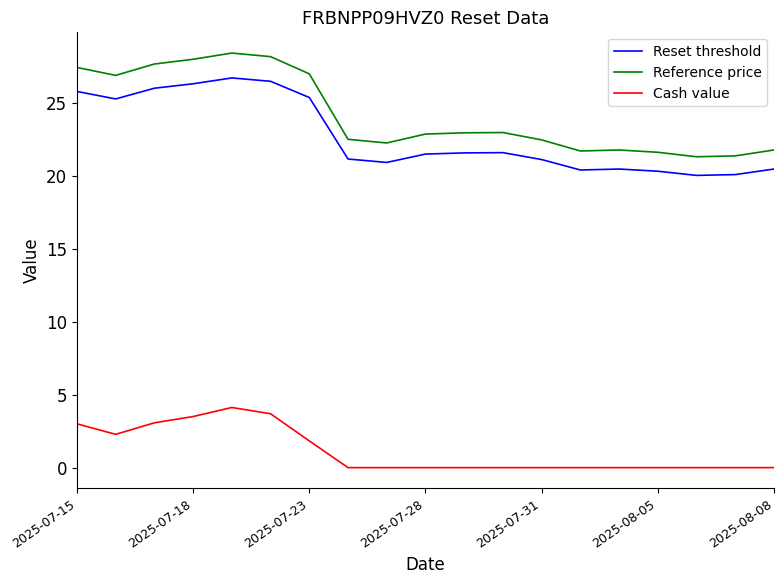

Which series has the widest spread of values?

Reference price